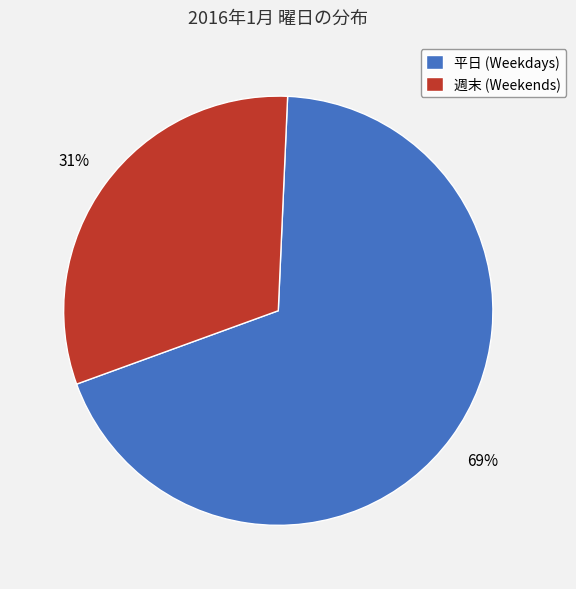

To the nearest percent, what portion does 週末 (Weekends) represent?

31%